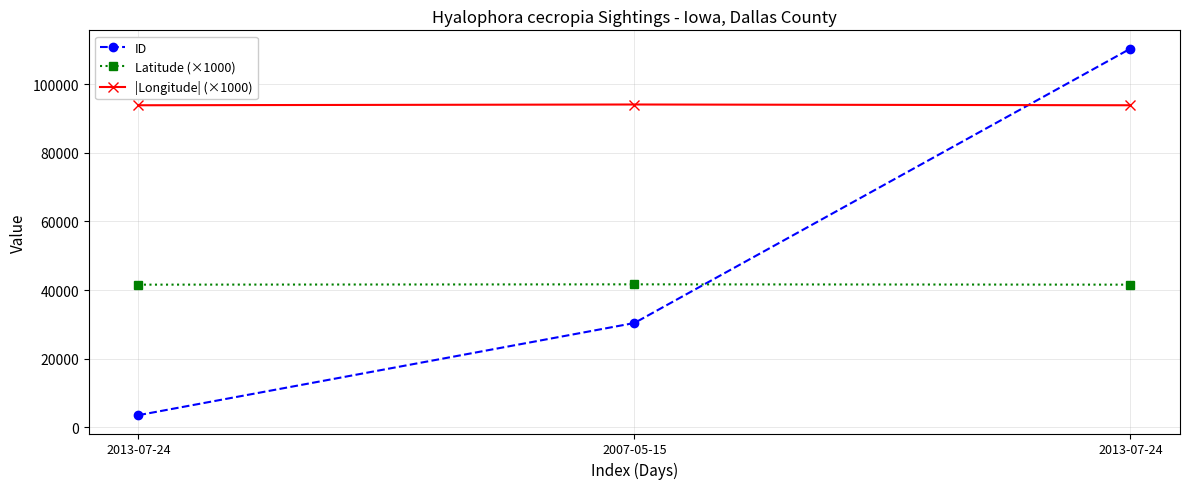

What are all the series names shown in the legend?

ID, Latitude (×1000), |Longitude| (×1000)